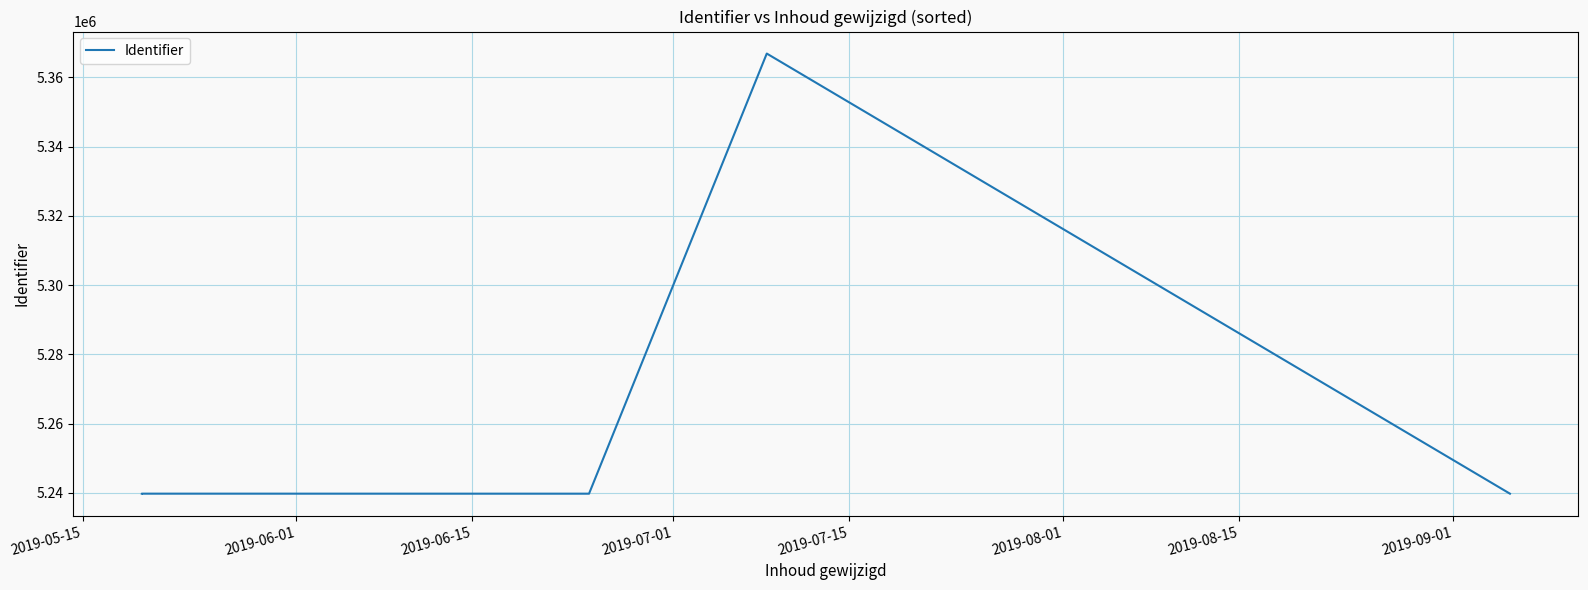

What is the sum of all values?

47285005